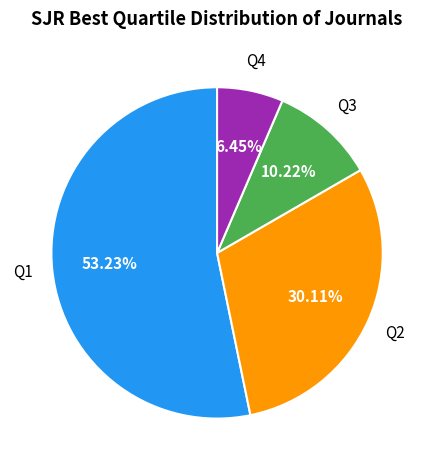

Is there a majority slice in this chart?

Yes